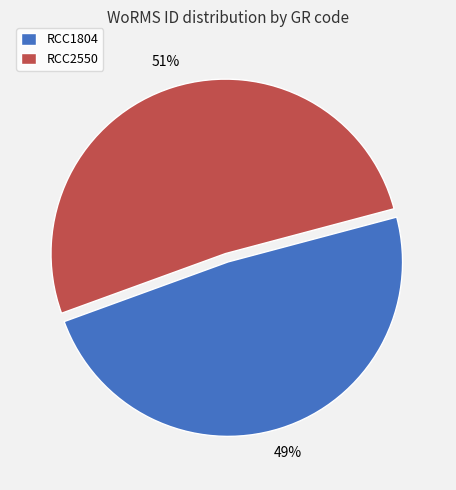

Is RCC1804 the majority of the pie?

No